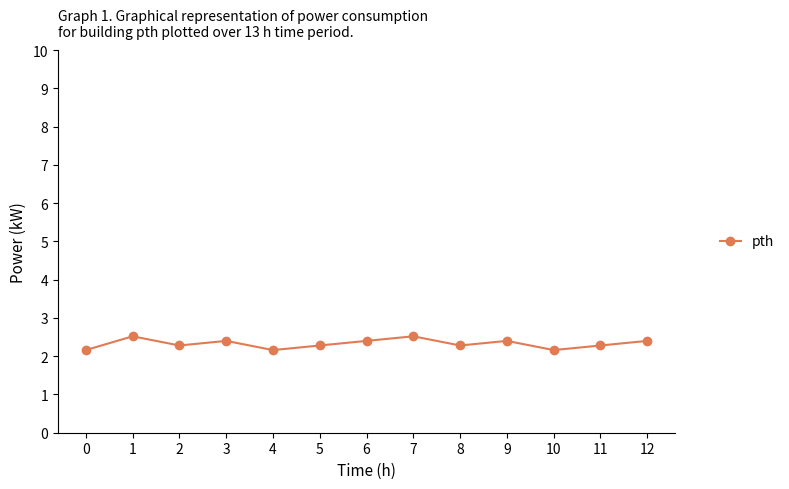

What is the difference between the second highest and minimum values?

0.4